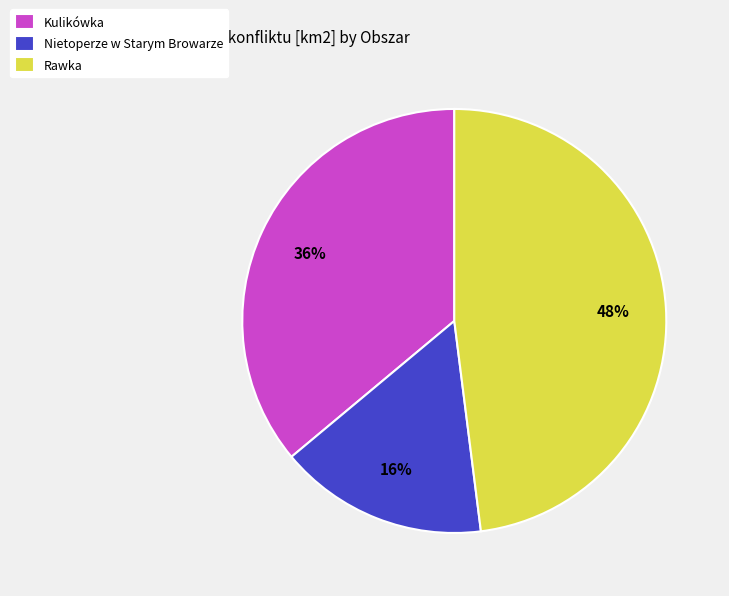

Do Rawka and Kulikówka together represent more than half of the pie?

Yes